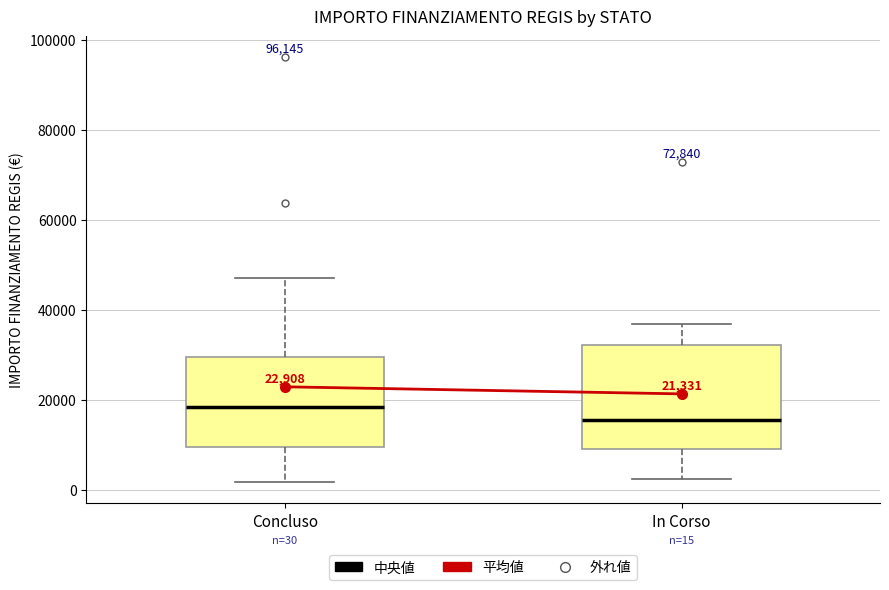

Which box is the tallest, from its lower edge to its upper edge?

In Corso